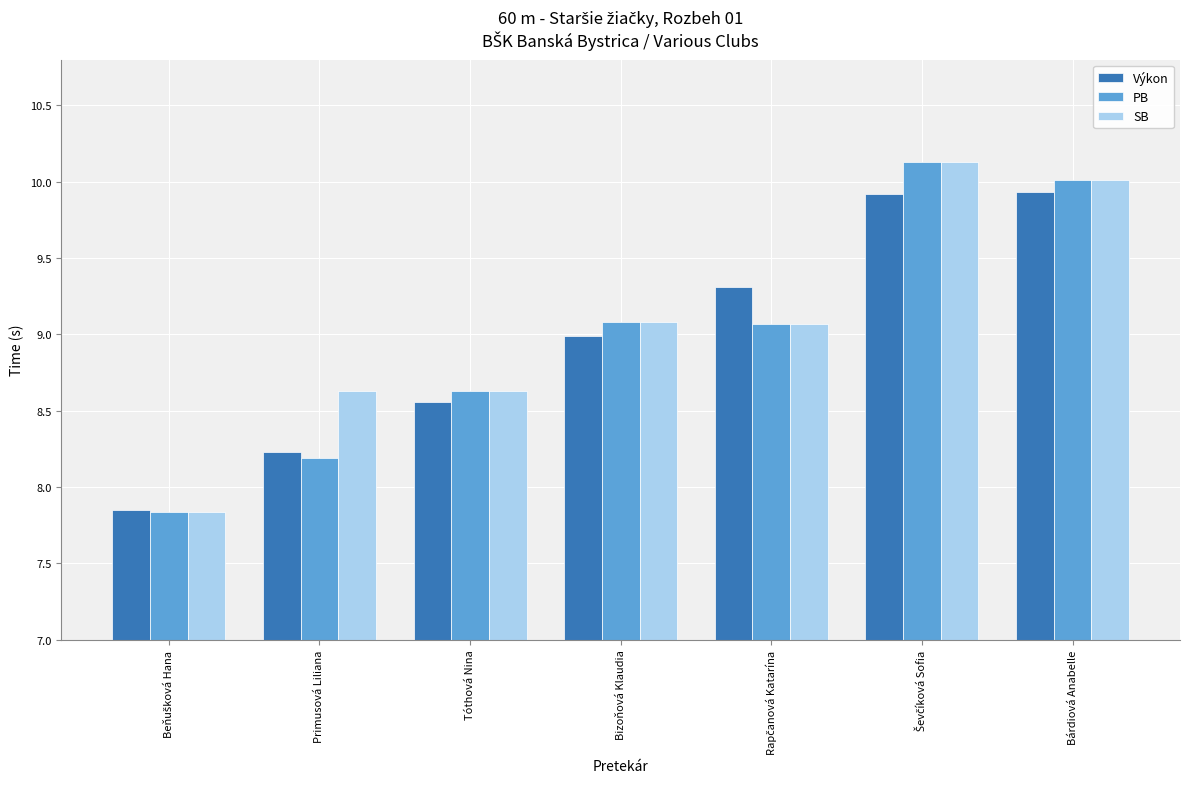

What is the difference between the maximum and minimum values in the Výkon series?

2.1